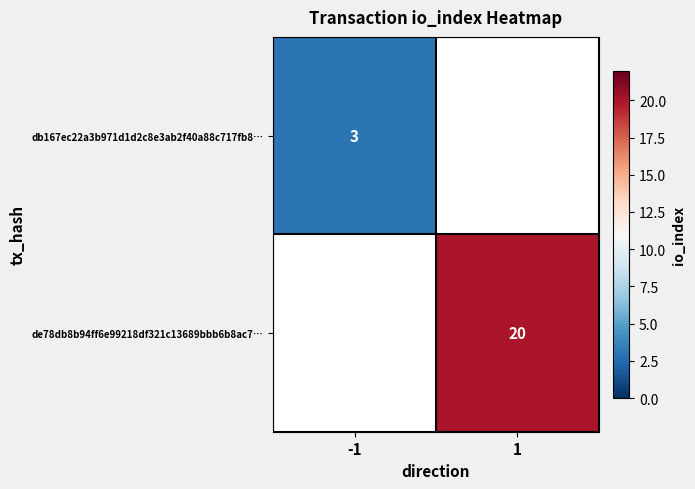

True or false: db167ec22a3b971d1d2c8e3ab2f40a88c717fb8… has a value of 3 at -1.

True